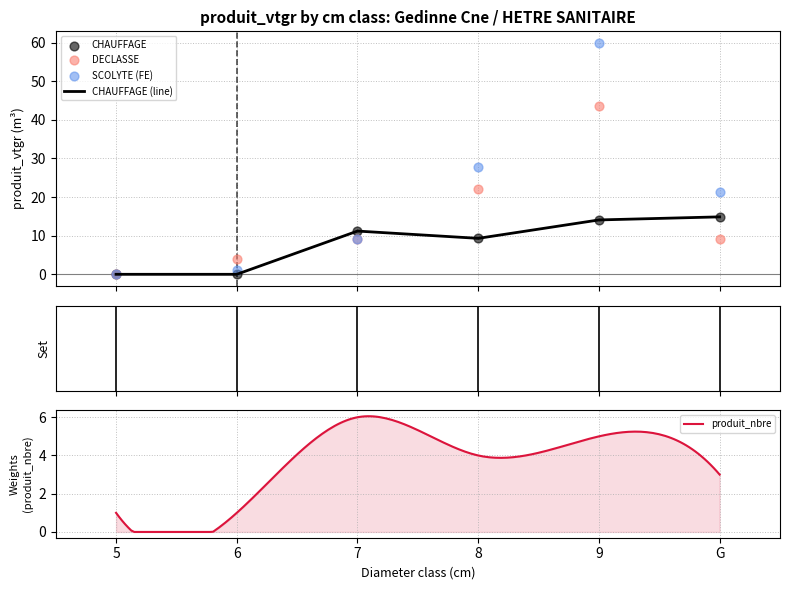

At how many categories does at least one series exceed 15?

3